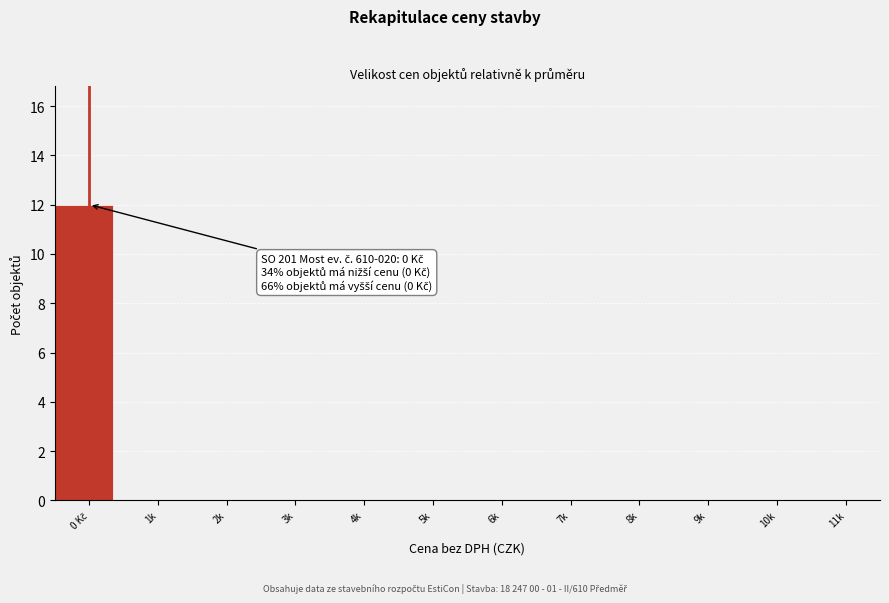

Is it true that the value at 6k is -7?

False